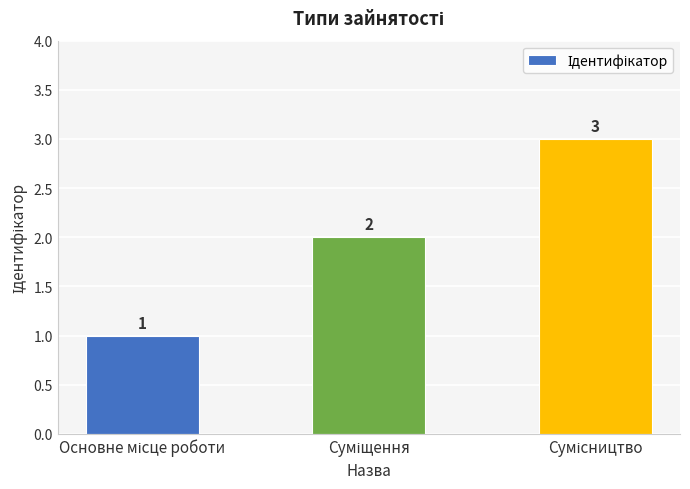

Count the values in the range 1 to 3.

3